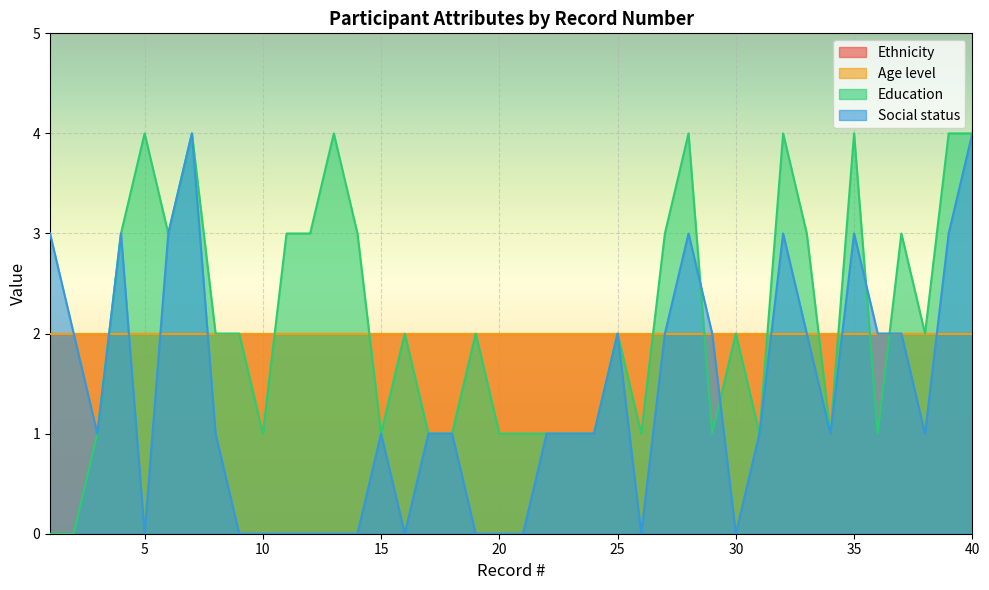

What is the average value of the Social status series?

1